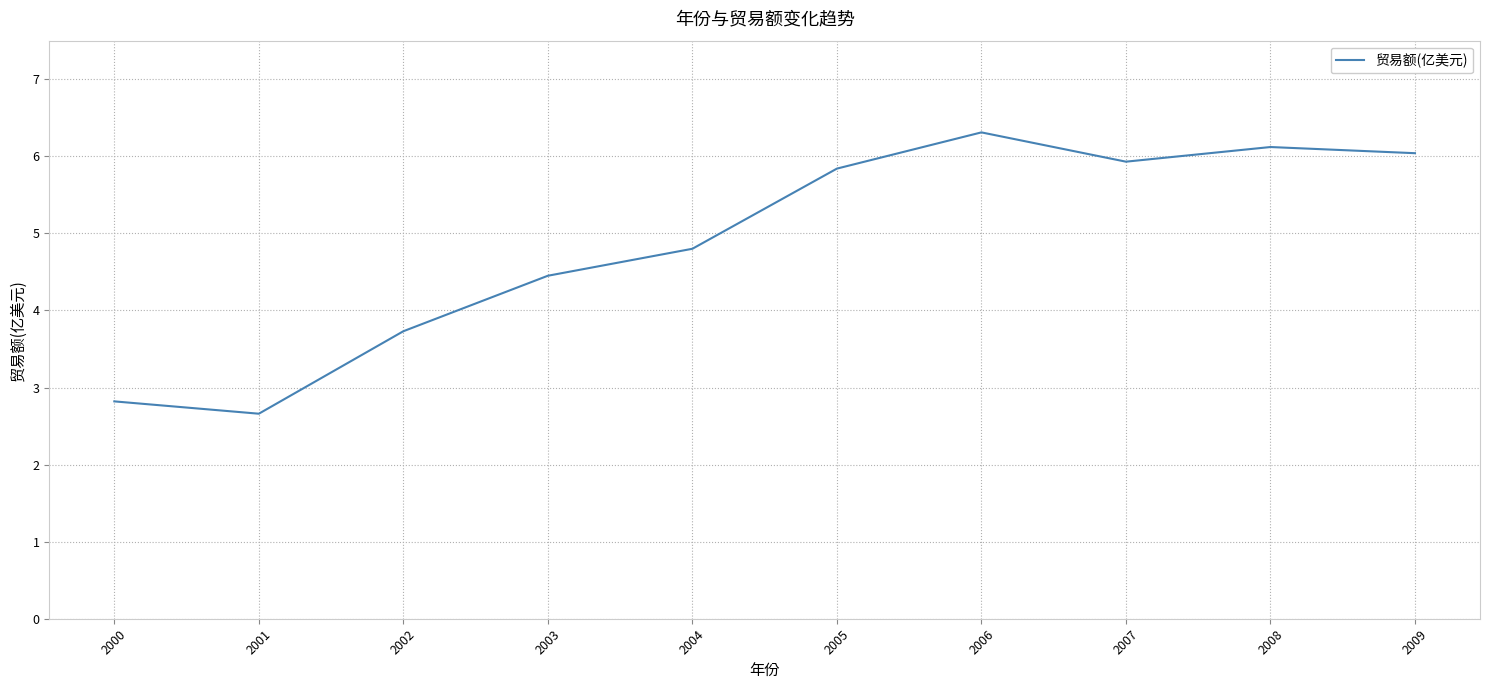

At which category does the chart reach its peak across all series?

2006